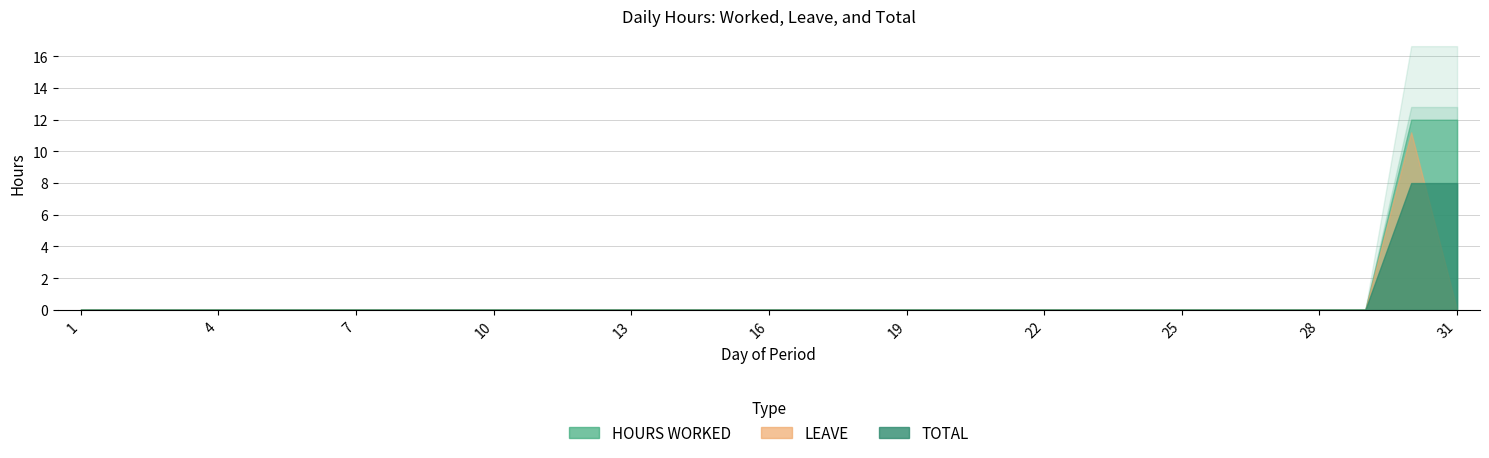

Between 7 and 27, which series saw the biggest shift?

HOURS WORKED